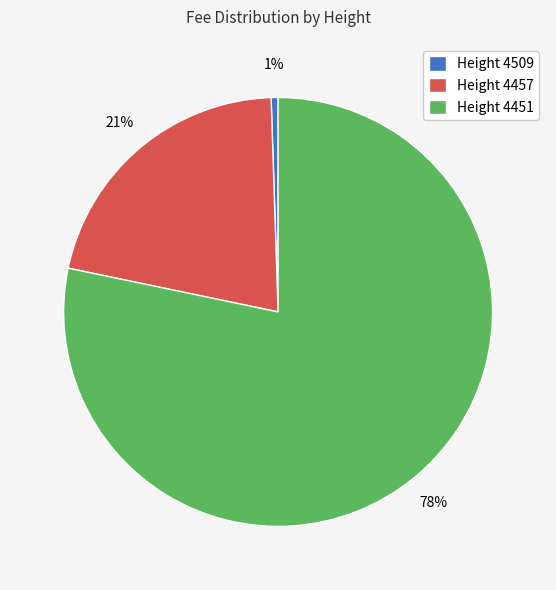

What is the majority slice?

Height 4451